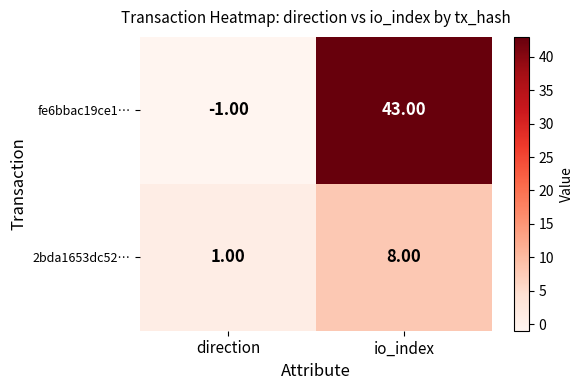

List the series in order of their peak value, highest first.

fe6bbac19ce1…, 2bda1653dc52…